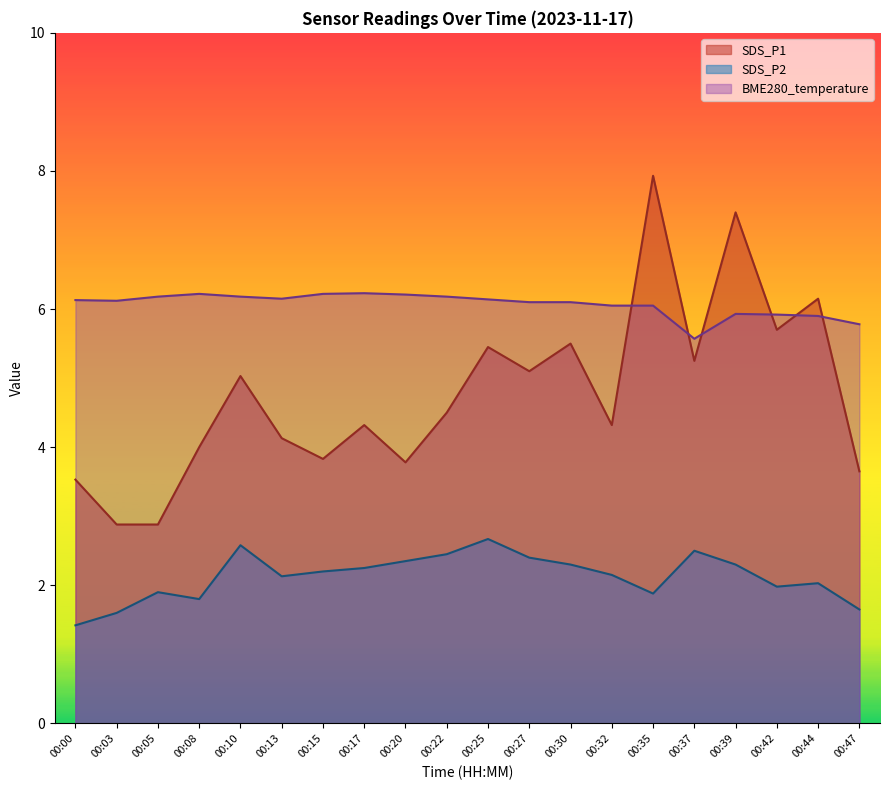

How many categories are shown in the chart?

20